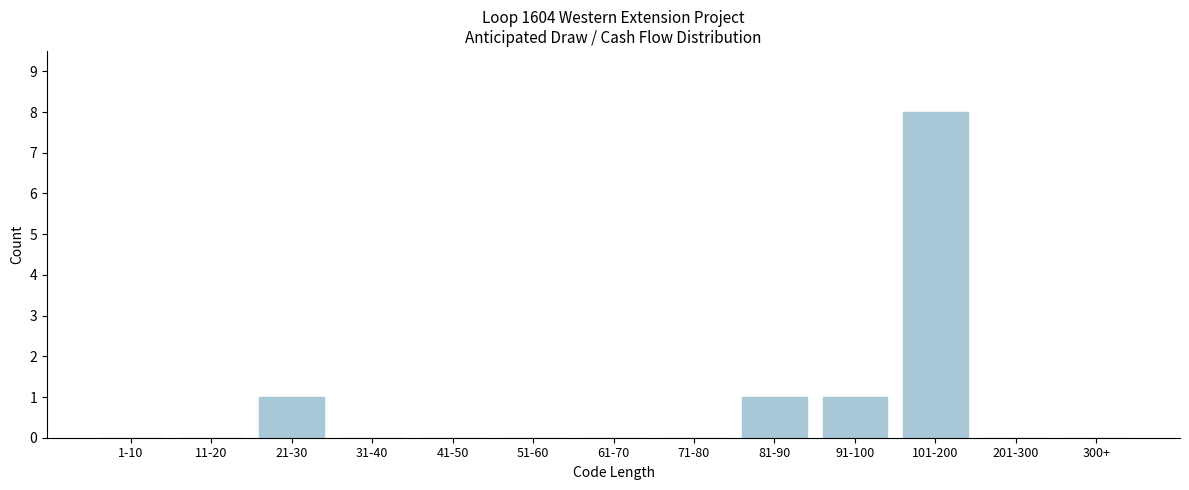

Reading left to right, what are all the values shown in this chart?

1-10=0	11-20=0	21-30=1	31-40=0	41-50=0	51-60=0	61-70=0	71-80=0	81-90=1	91-100=1	101-200=8	201-300=0	300+=0